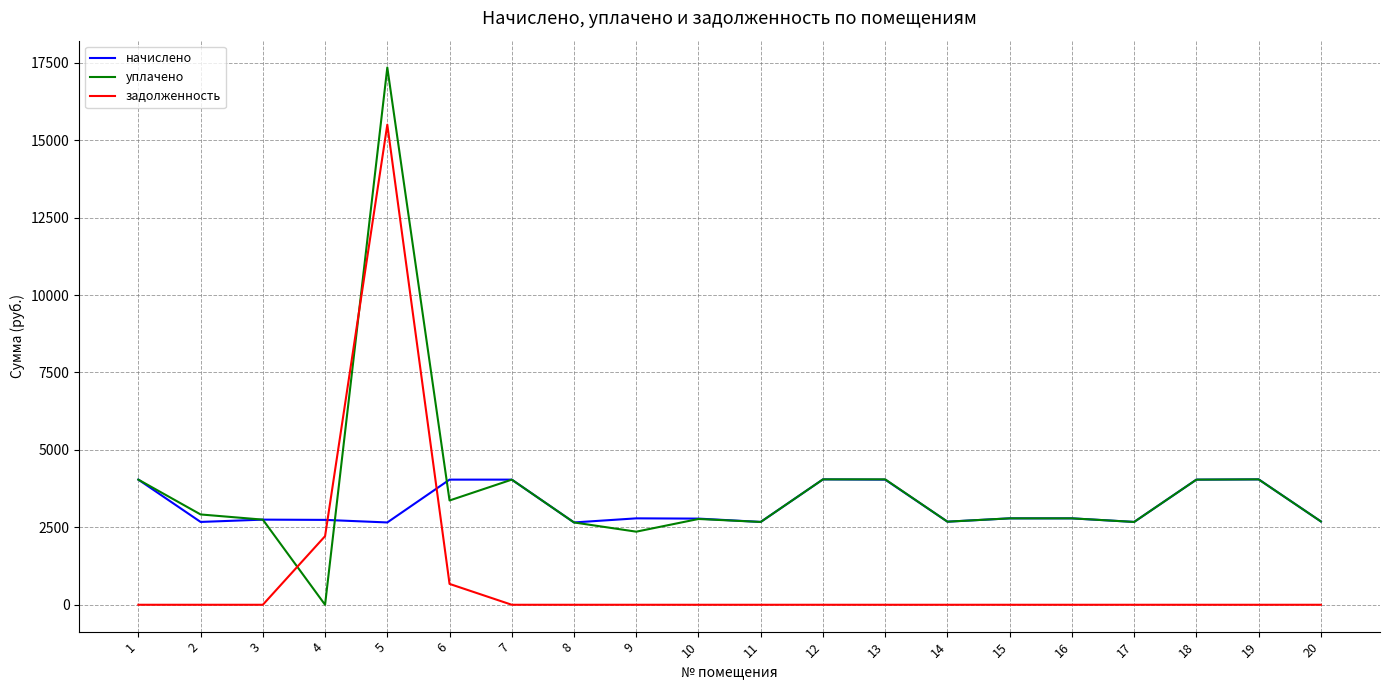

The начислено series shows 1214.3 at 11. True or false?

False